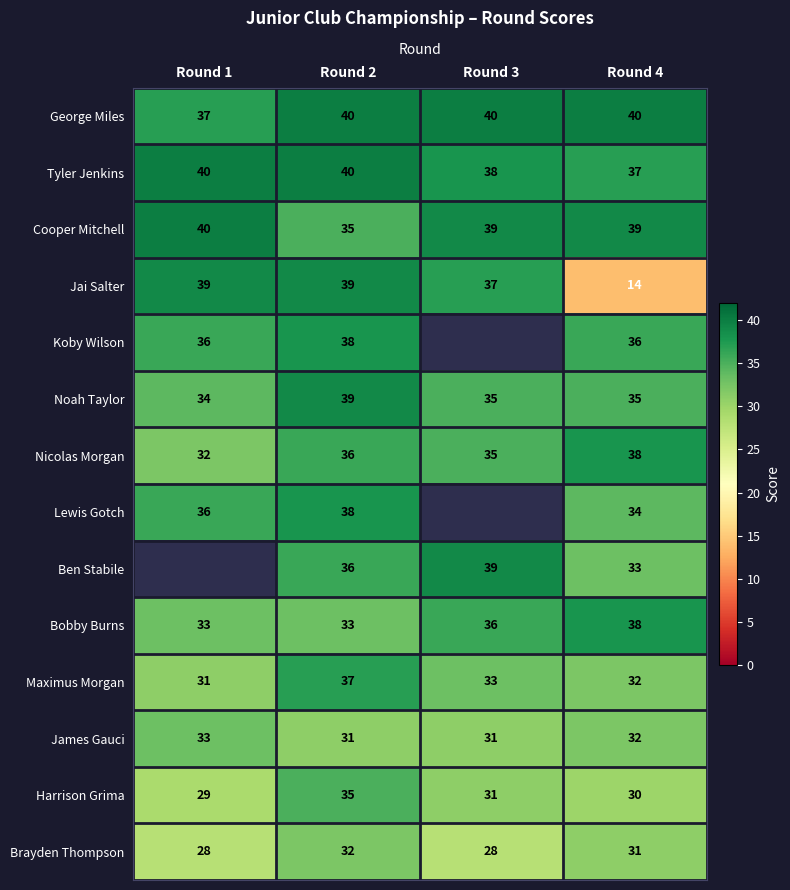

Count the number of data series in this chart.

14